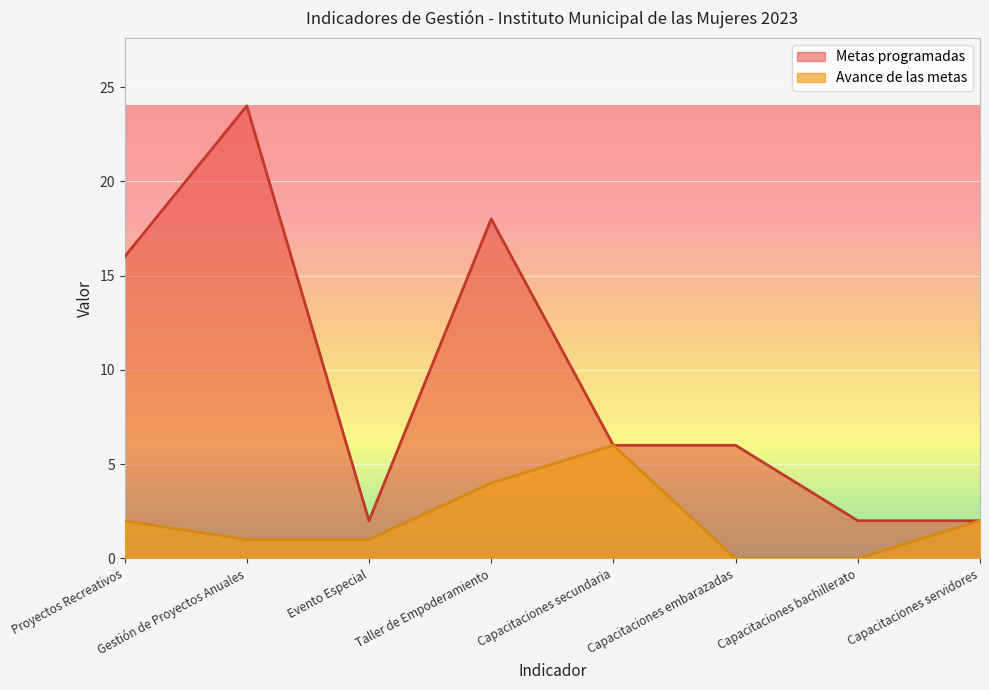

What position from the left is Gestión de Proyectos Anuales?

2